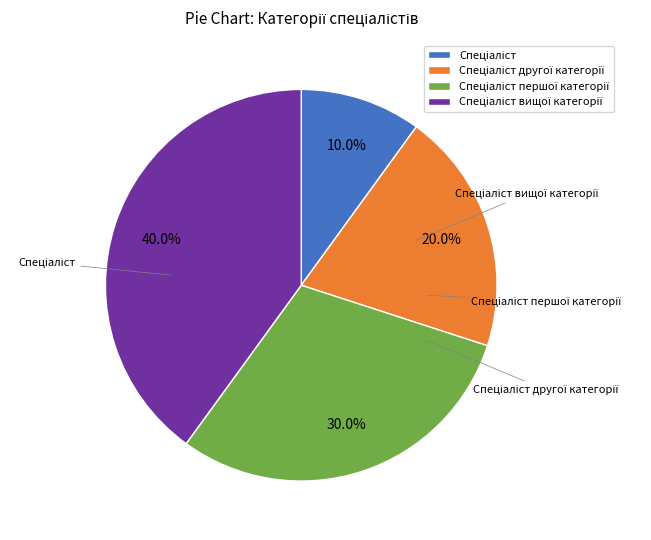

How many segments does this pie chart have?

4